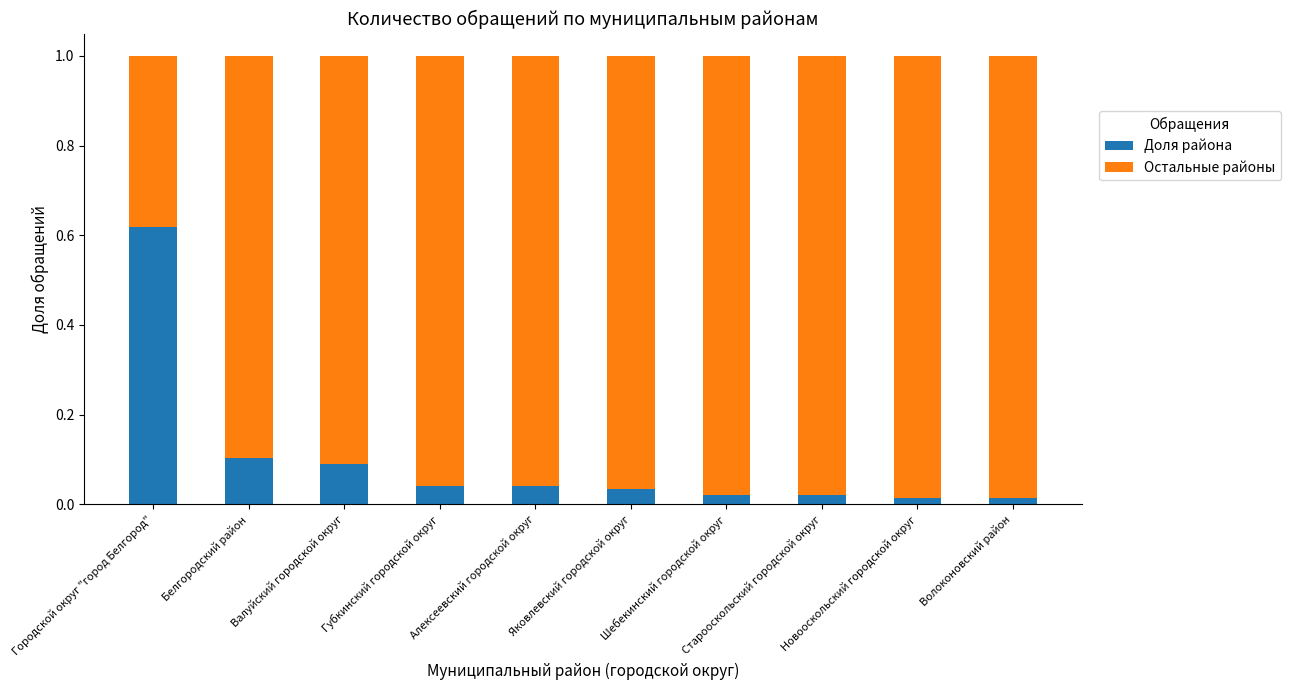

Are the bars grouped side by side (vs. stacked)?

No